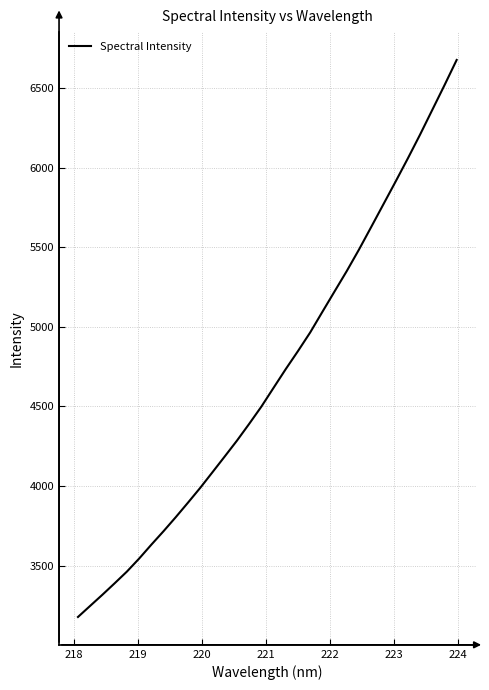

What is the maximum value shown in the chart?

6676.8